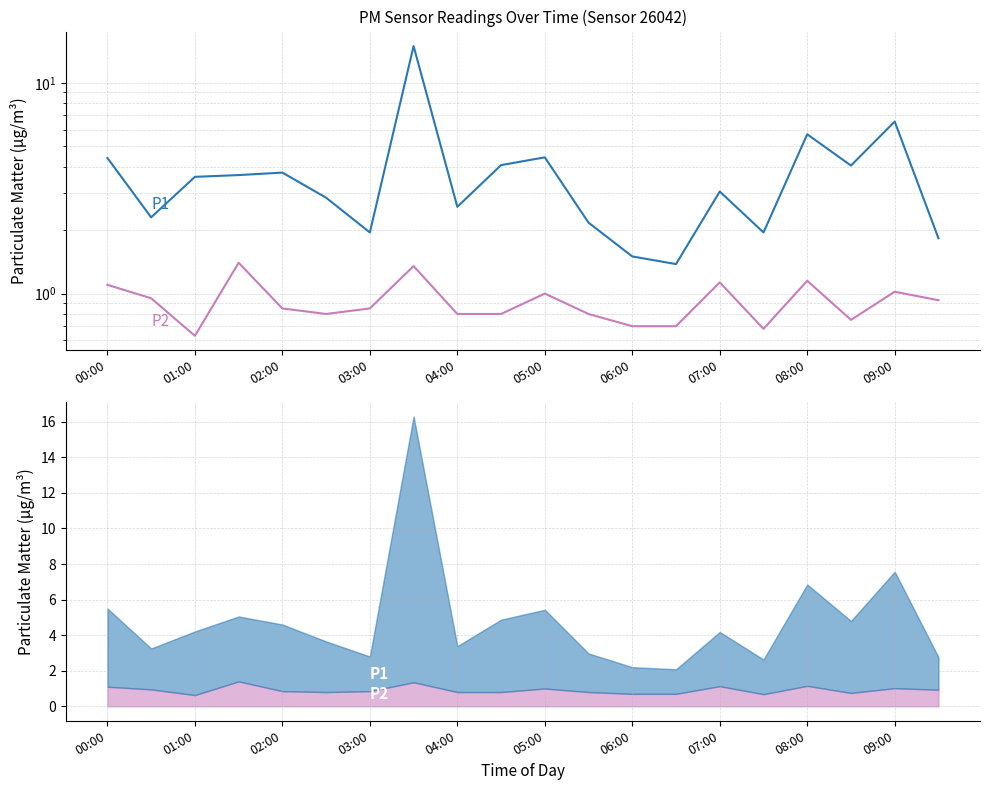

In P1, how many points are higher than both neighbors (excluding endpoints)?

6